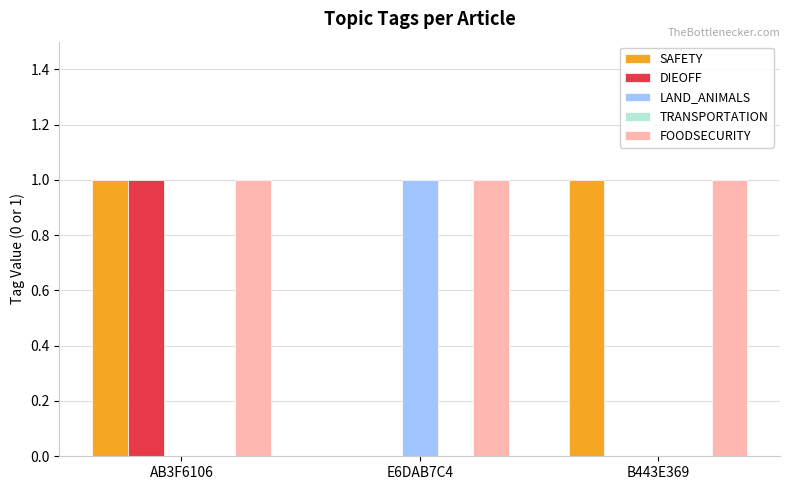

Count the number of categories in the chart.

3